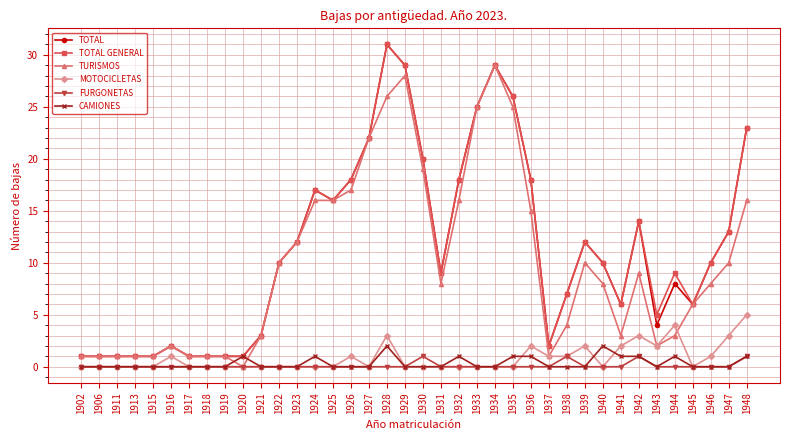

Does the chart have visible grid lines?

Yes